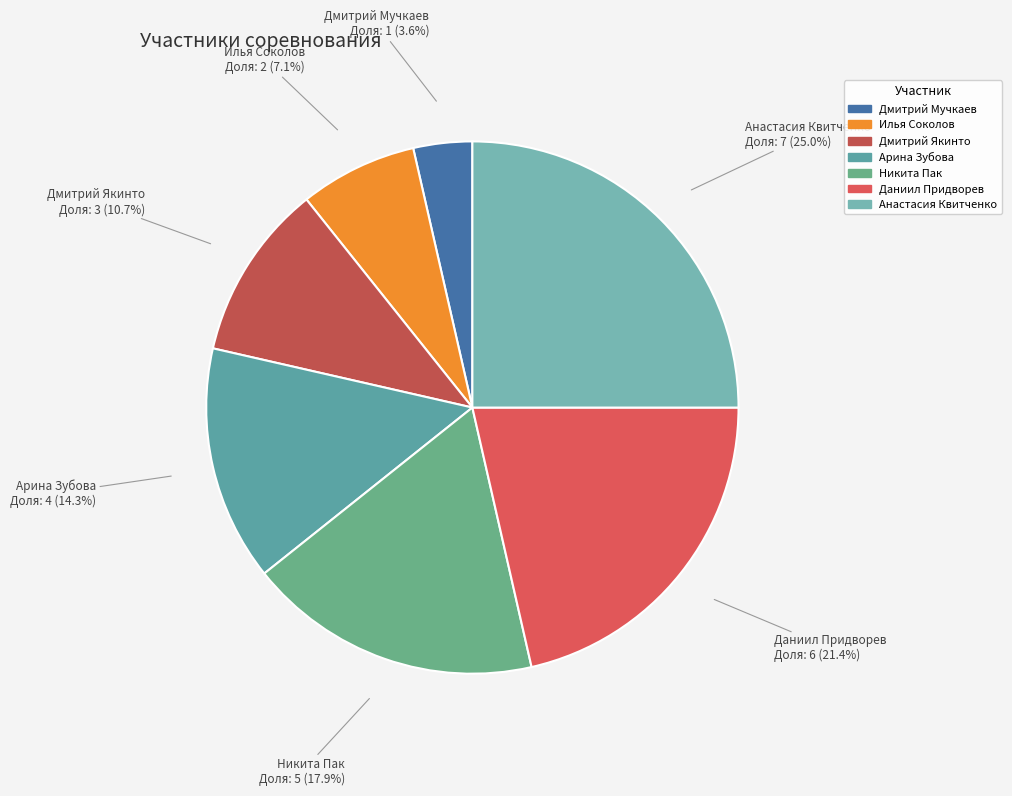

Between Даниил Придворев and Никита Пак, which is larger?

Даниил Придворев